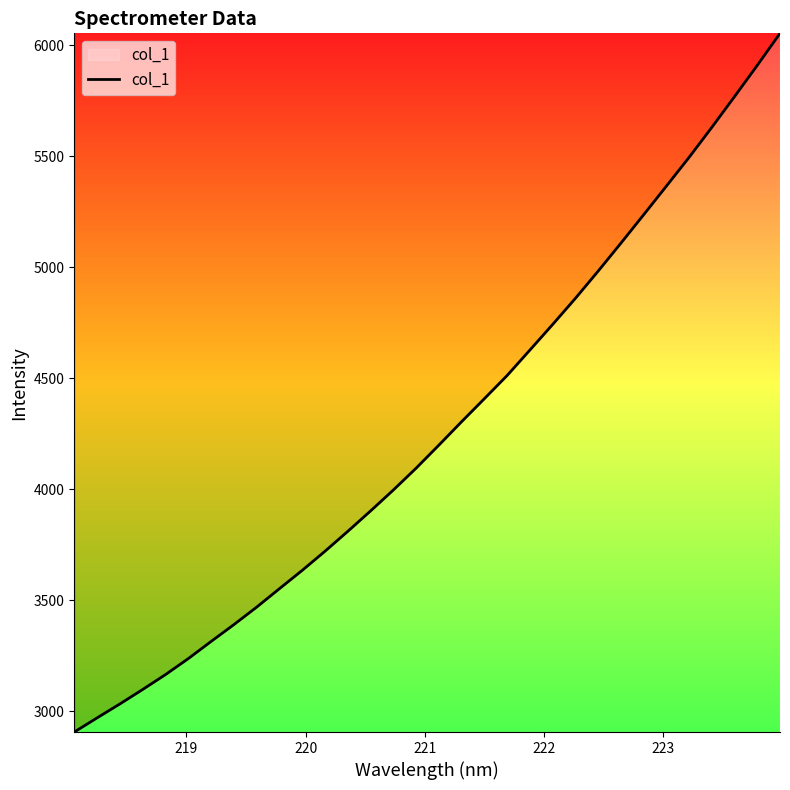

What is the difference between the maximum and minimum values?

3147.9